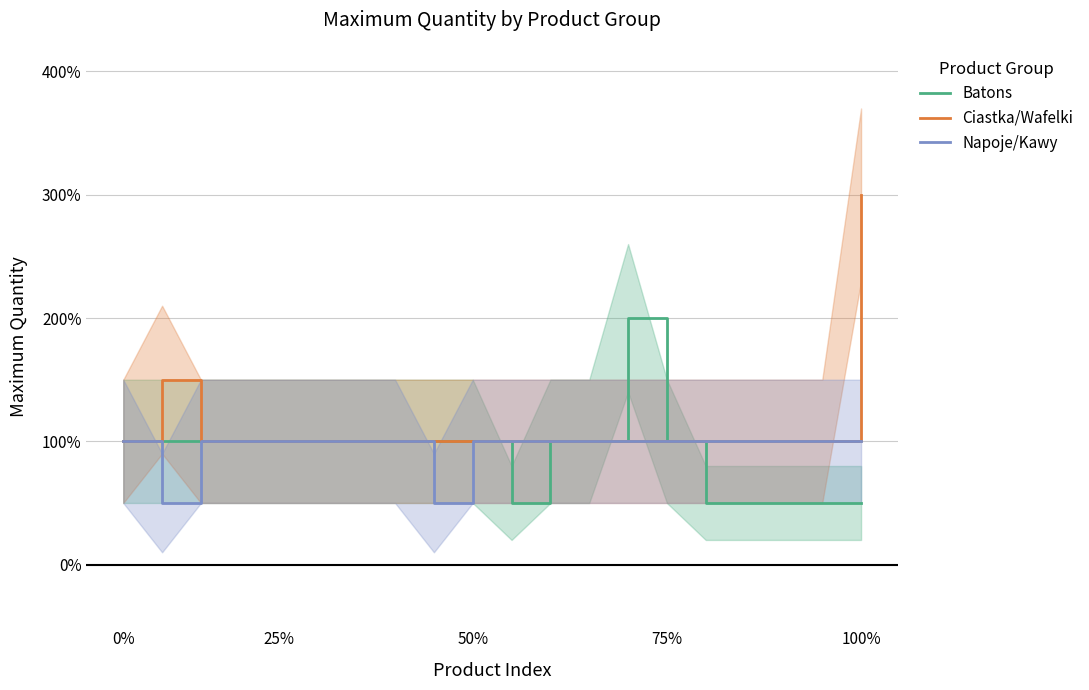

True or false: Napoje/Kawy and Batons intersect in this chart.

False